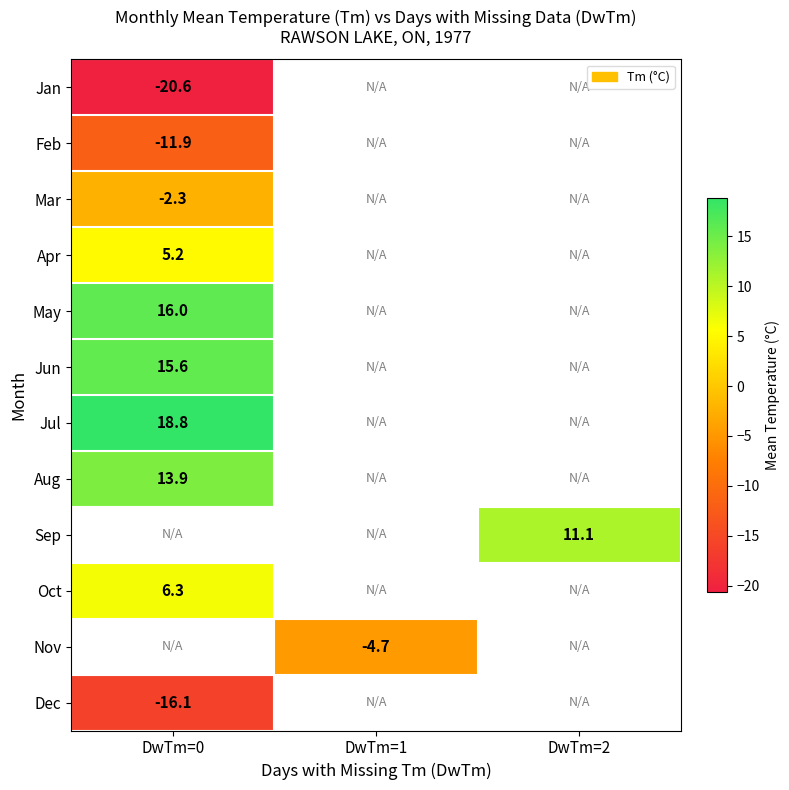

True or false: Oct has a value of 11.1 at DwTm=0.

False